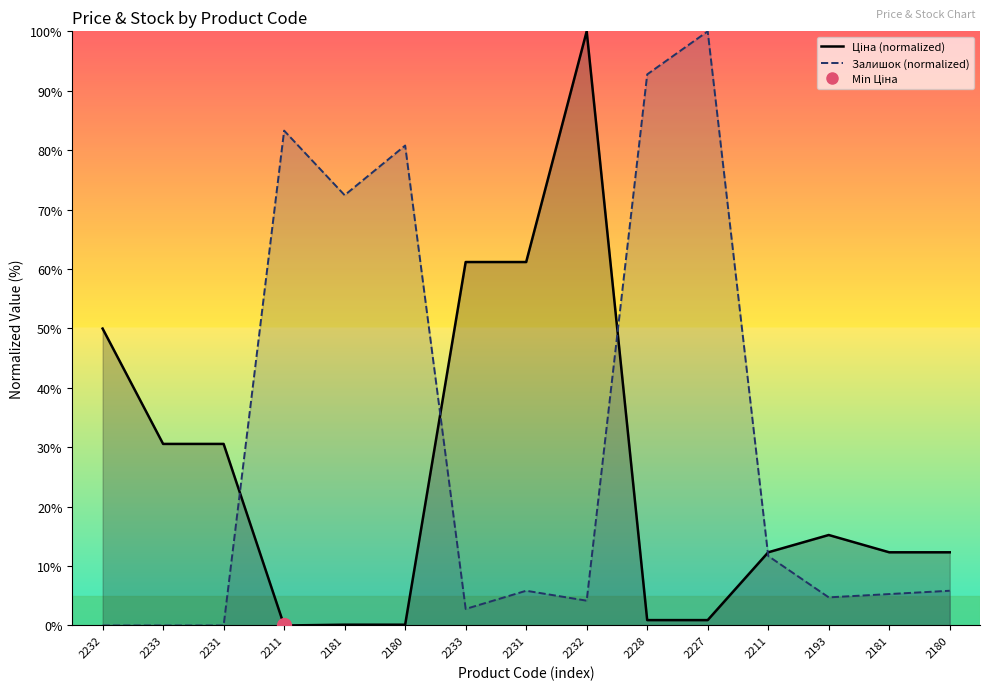

What is the difference between the highest and lowest values at 2180?

80.6